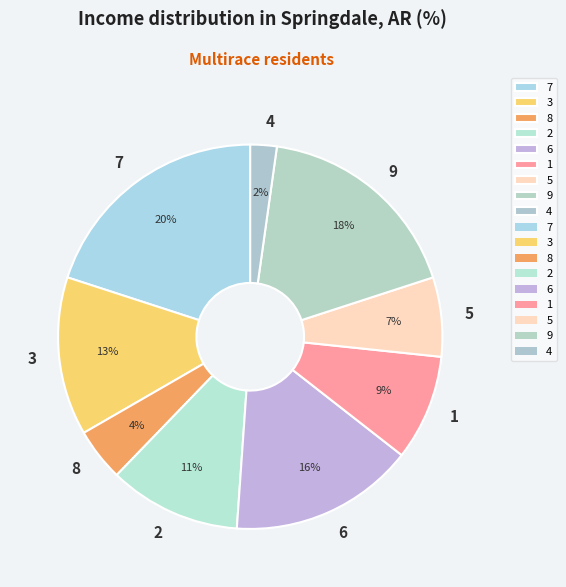

Does any single category account for the majority?

No